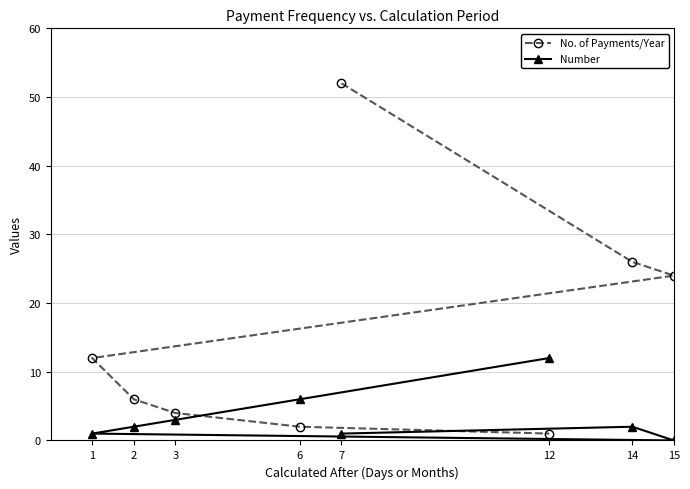

What is the total value across all series at 2?

8